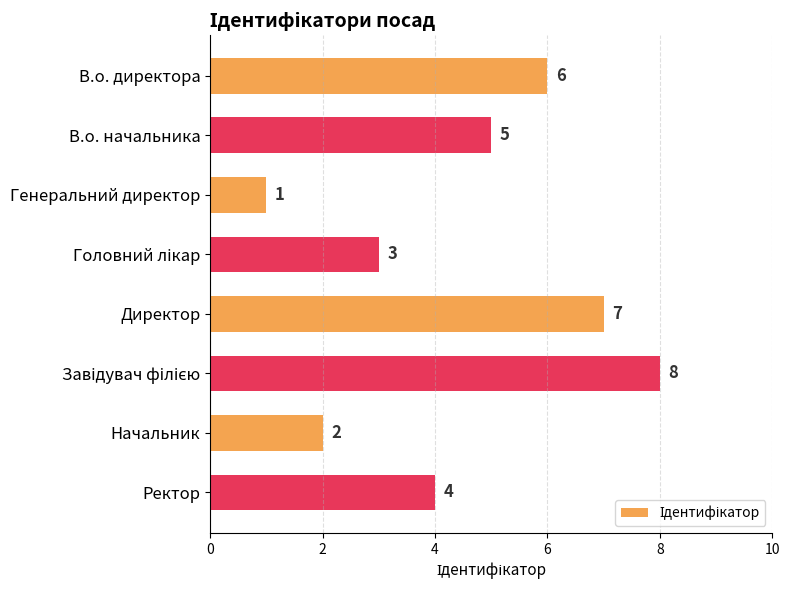

How many bars are there in total?

8